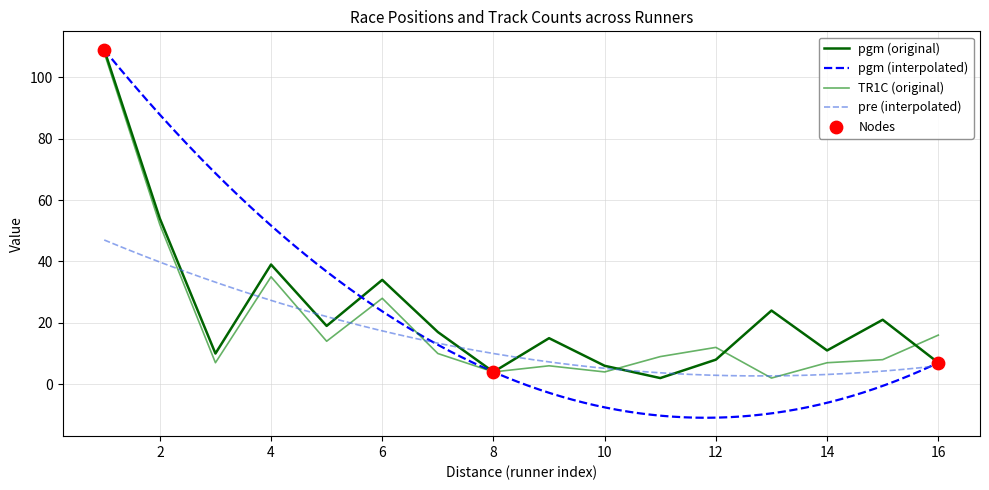

Which series contains the lowest Y value?

pgm